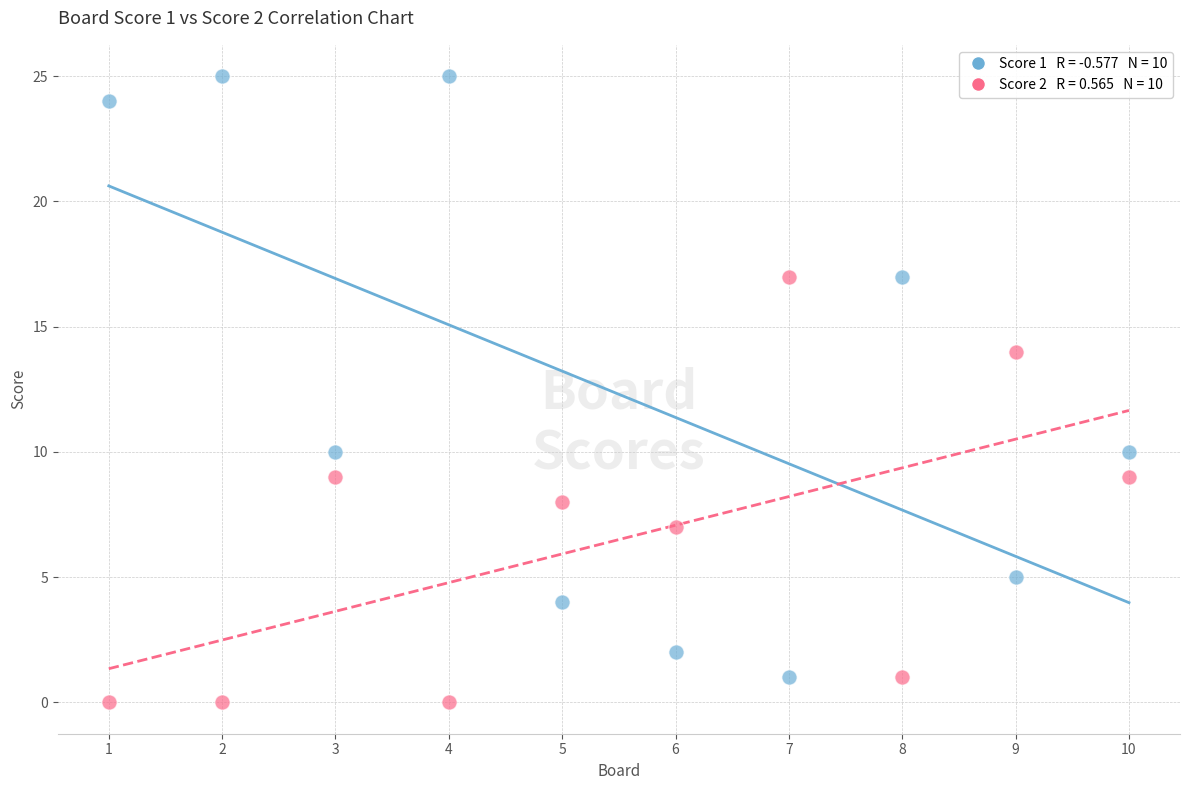

Across all data points, what is the range of Y values (max minus min)?

25